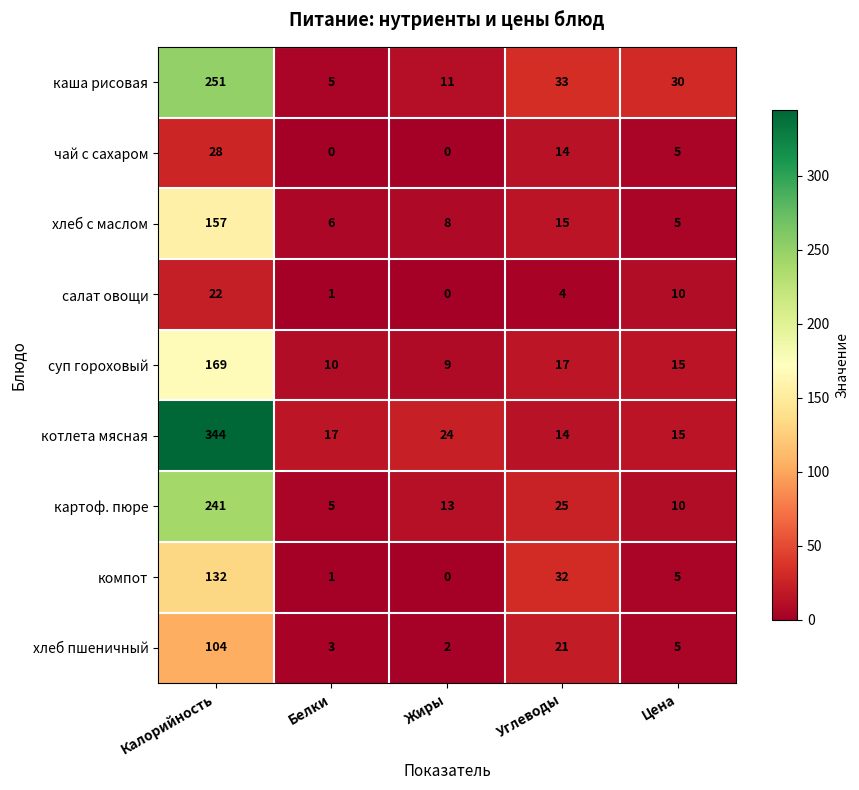

Is it true that хлеб пшеничный equals 181 at Калорийность?

False